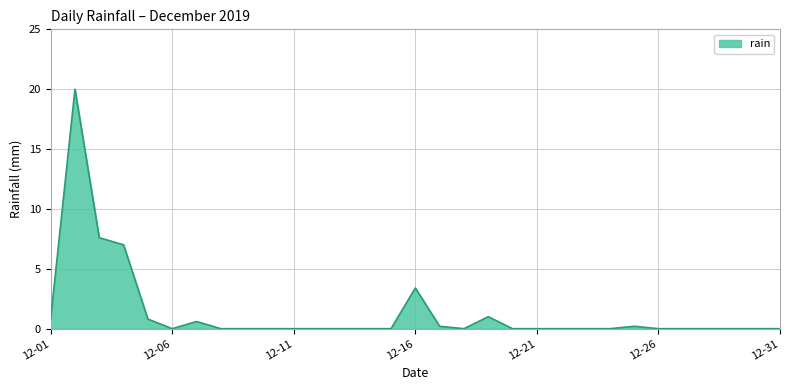

What is the greatest value displayed?

20.0